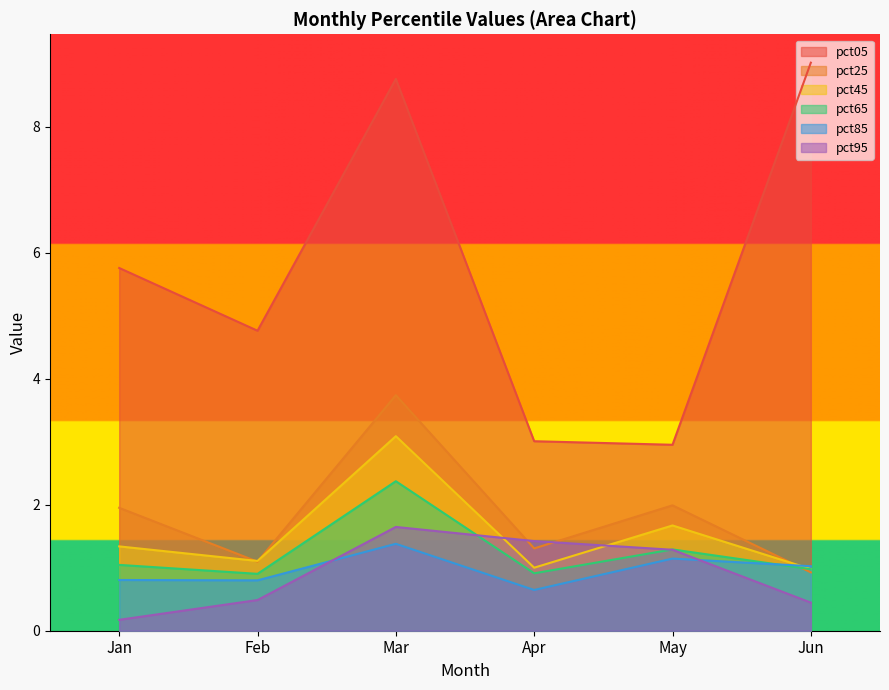

List the labels in order of pct05 value, largest first.

Jun, Mar, Jan, Feb, Apr, May